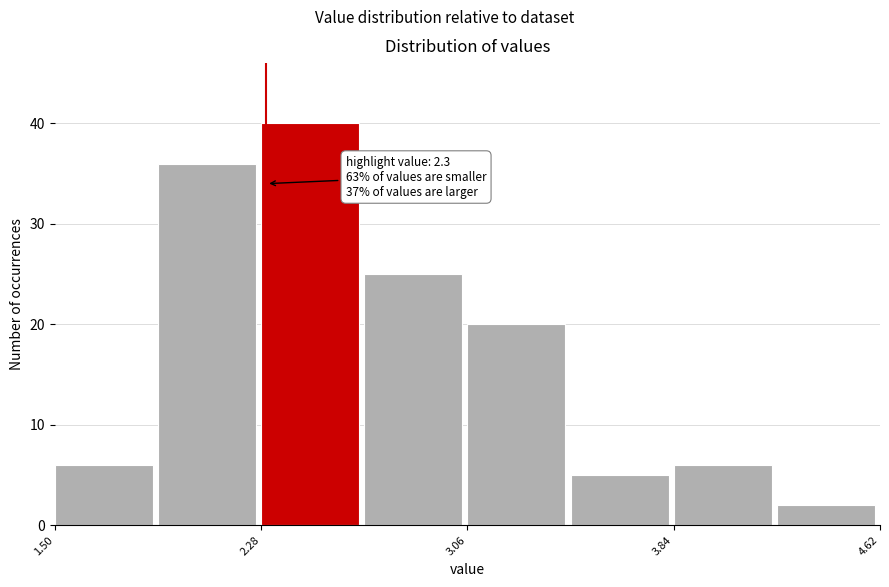

Around what value on the x-axis is the tallest bar? Give the approximate position of its centre, as read against the axis.

2.5